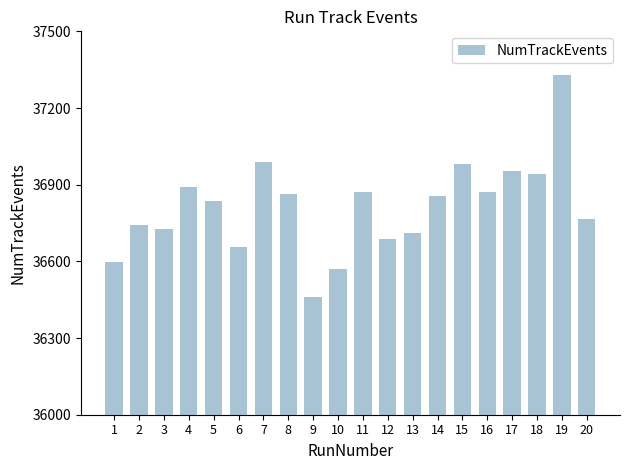

Which has a higher value, 10 or 5?

5